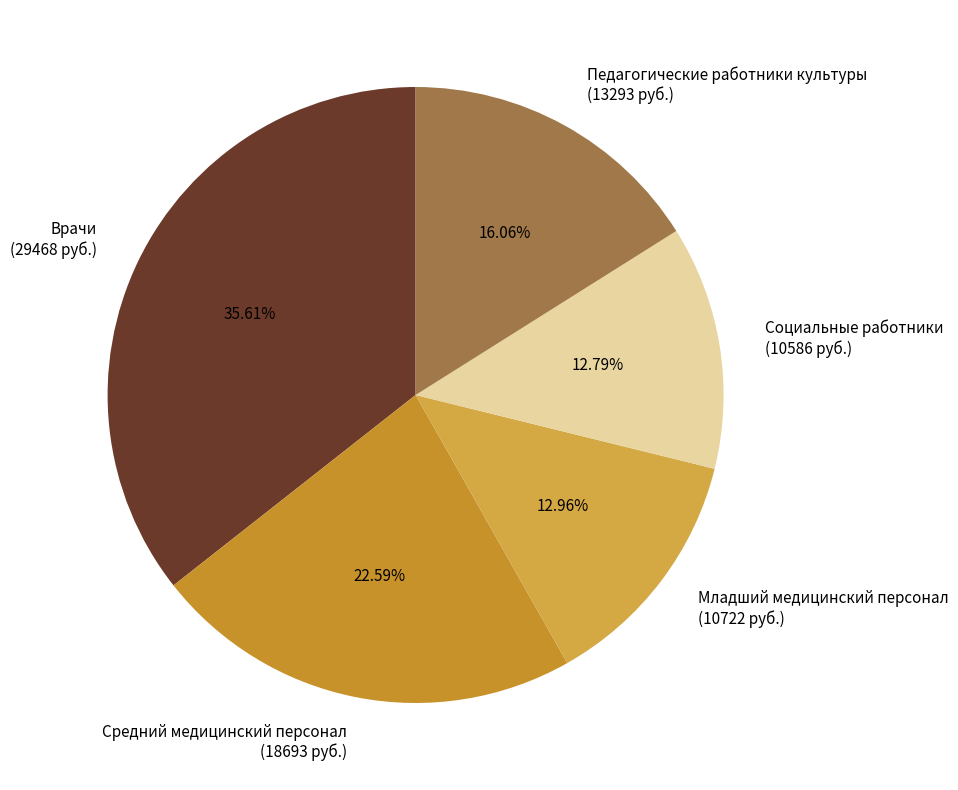

What is the ratio of the value at Средний медицинский персонал to the value at Врачи?

0.6